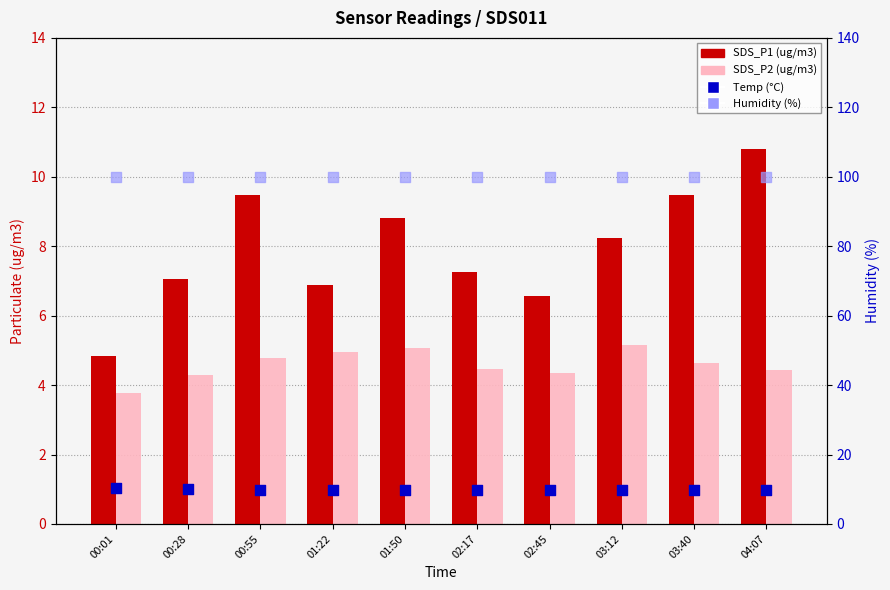

Which series has the largest Y range (max minus min)?

SDS_P1